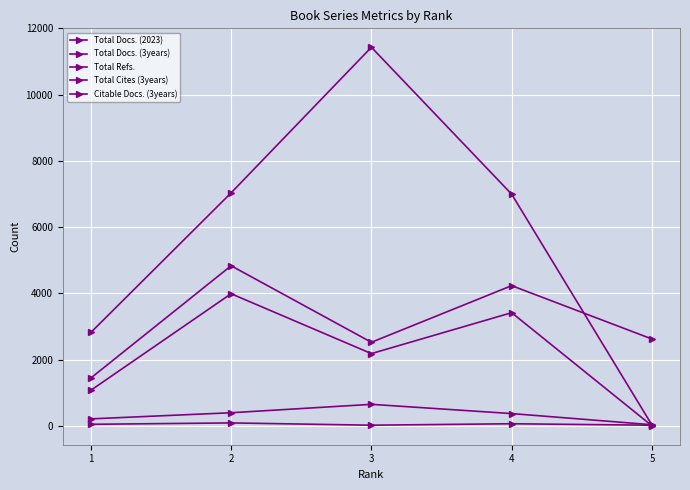

Reading right to left, what are all the values shown in this chart?

Total Docs. (2023): 17	62	18	87	45
Total Docs. (3years): 32	369	648	394	209
Total Refs.: 2621	4232	2522	4833	1442
Total Cites (3years): 23	6994	11431	7034	2818
Citable Docs. (3years): 0	3416	2180	3988	1072